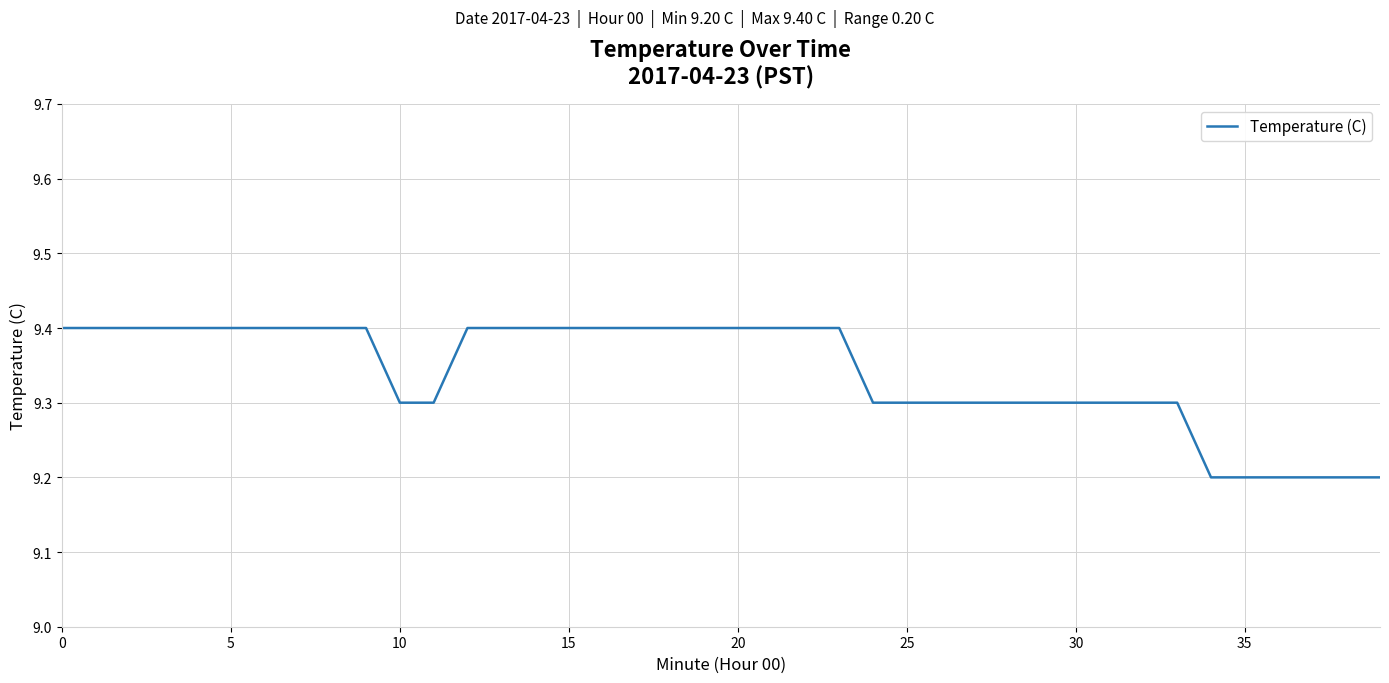

What is the greatest value displayed?

9.4